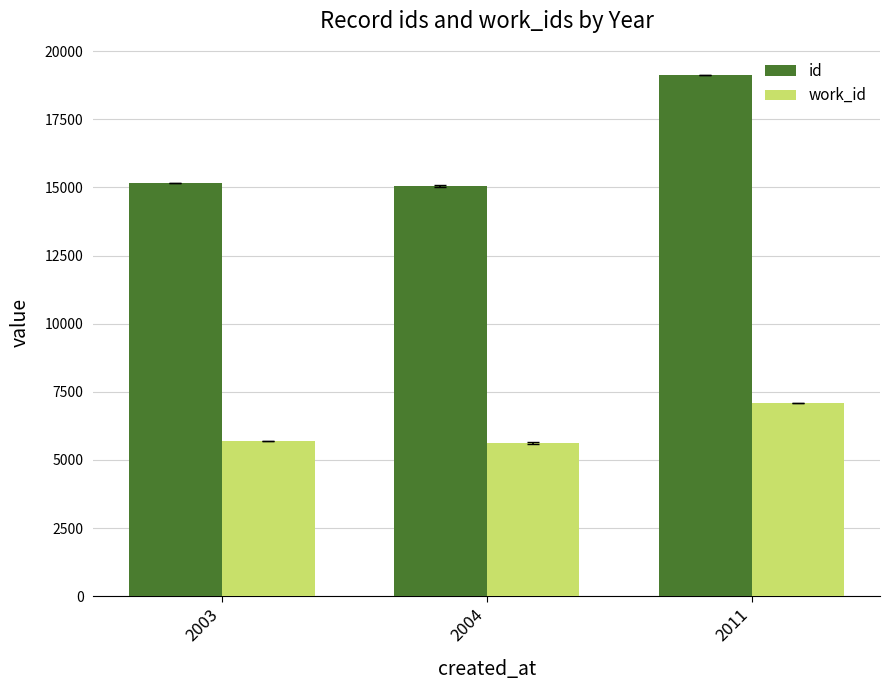

What is the difference between the highest and lowest values at 2004?

9426.9